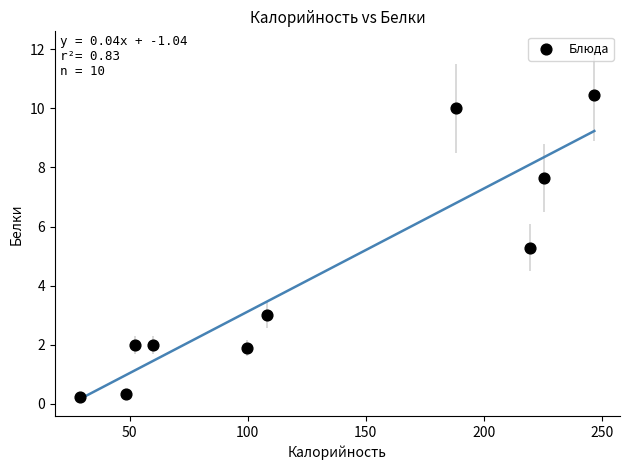

What Y value in the scatter plot is closest to 5?

5.3